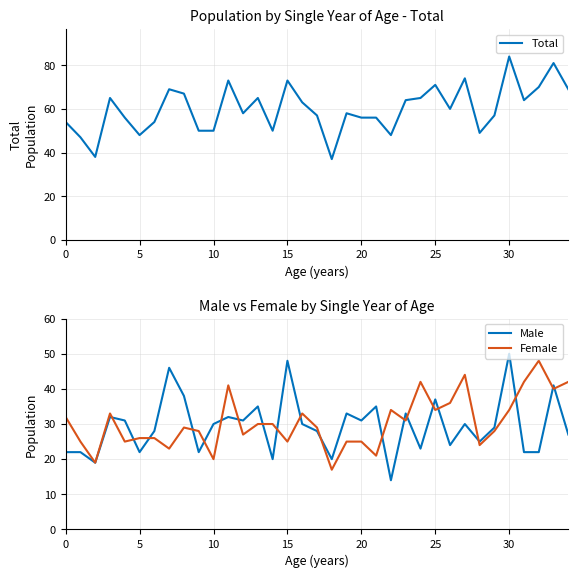

What is the total value across all series at 17?

114